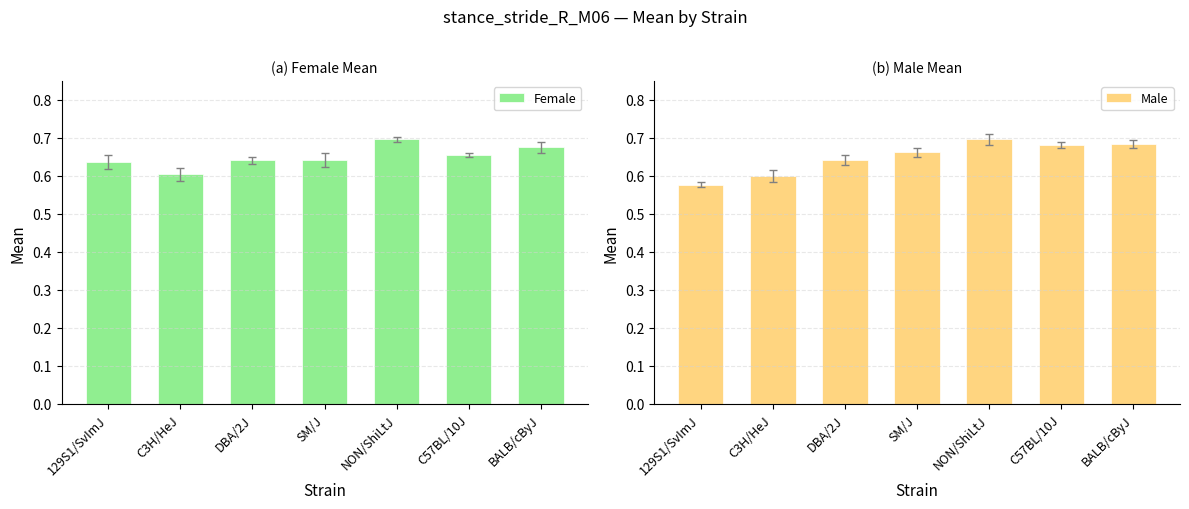

Is it true that Female equals 0.2 at C57BL/10J?

False